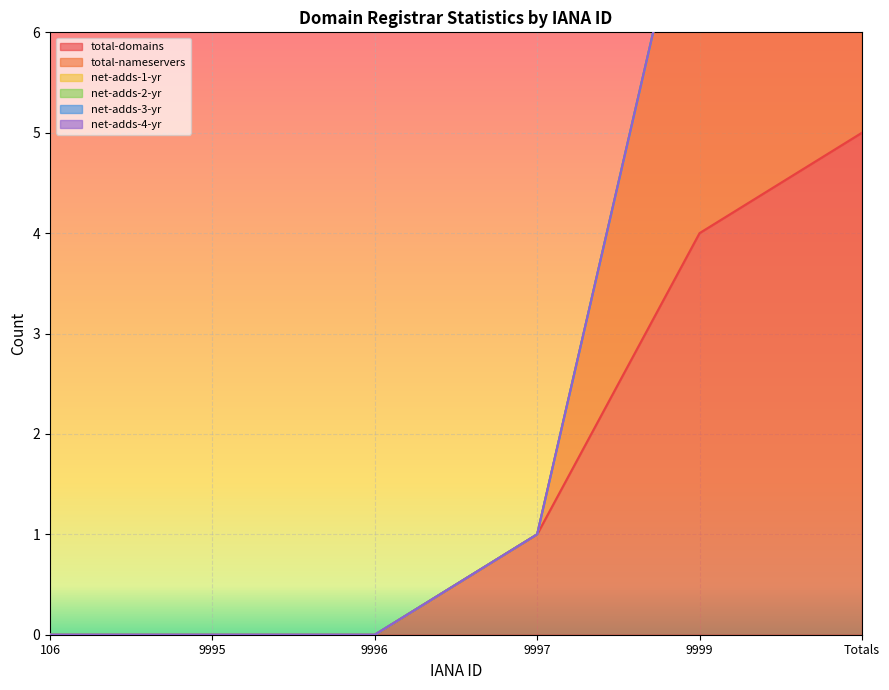

At which label is net-adds-1-yr closest to 0?

106